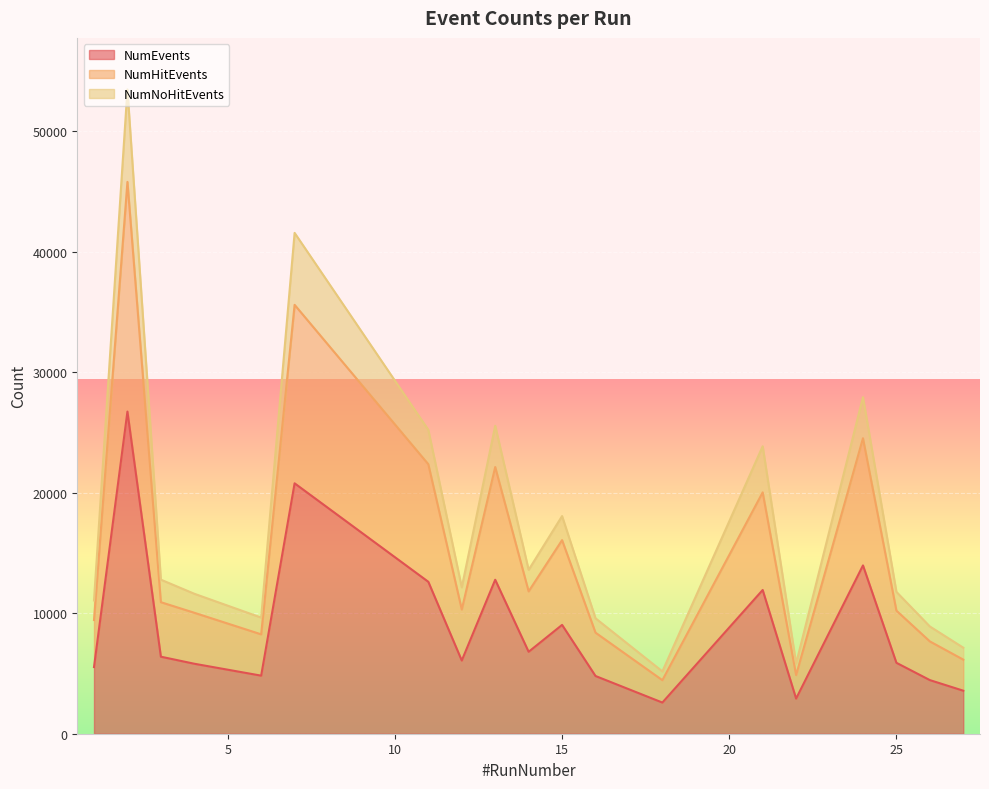

At which label is NumNoHitEvents closest to 29312?

24